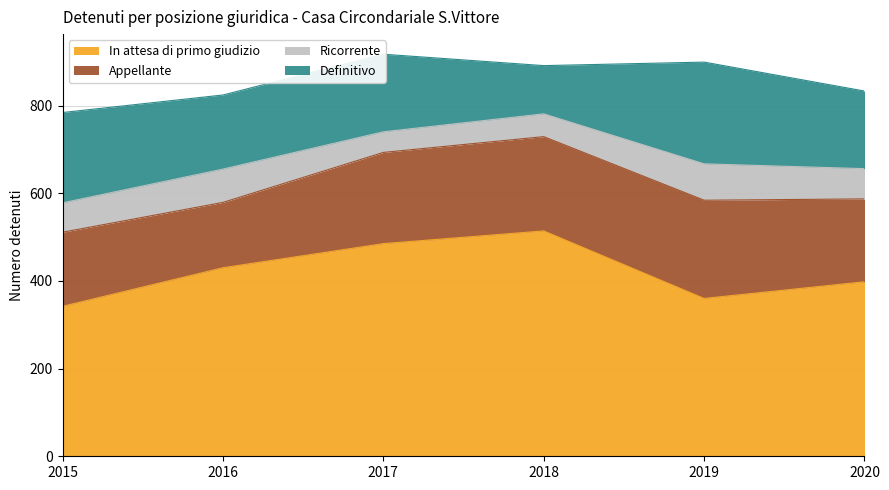

Reading left to right, extract all data points from this chart.

In attesa di primo giudizio: 2015=342	2016=430	2017=485	2018=514	2019=360	2020=398
Appellante: 2015=169	2016=149	2017=208	2018=215	2019=224	2020=189
Ricorrente: 2015=67	2016=76	2017=47	2018=52	2019=83	2020=69
Definitivo: 2015=206	2016=169	2017=177	2018=110	2019=232	2020=177